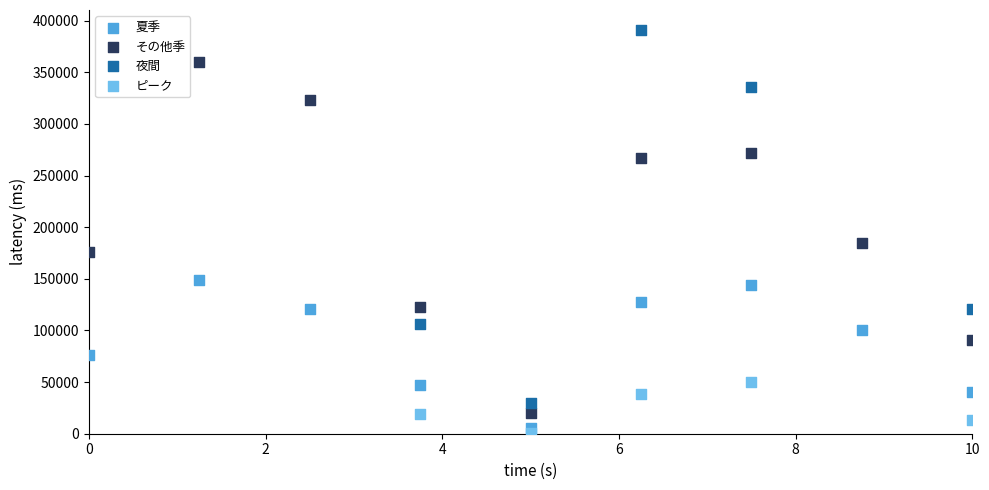

Which series has the widest spread of Y values?

夜間